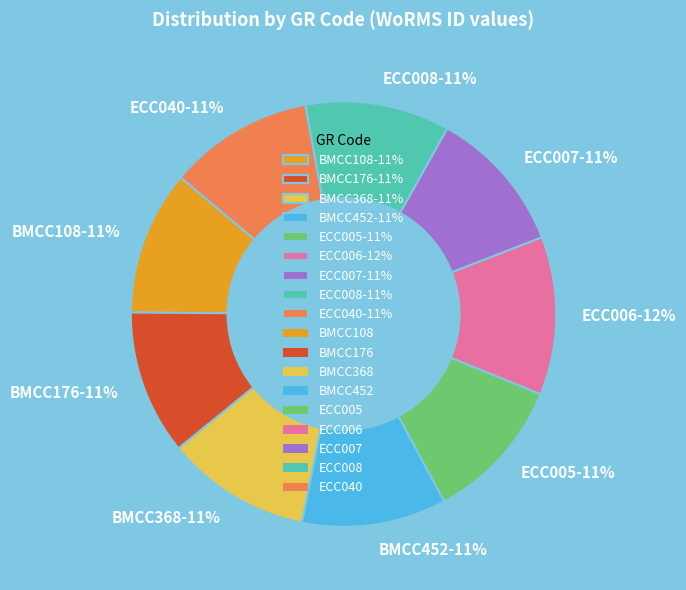

What percentage is the BMCC108 slice, to the nearest percent?

11%